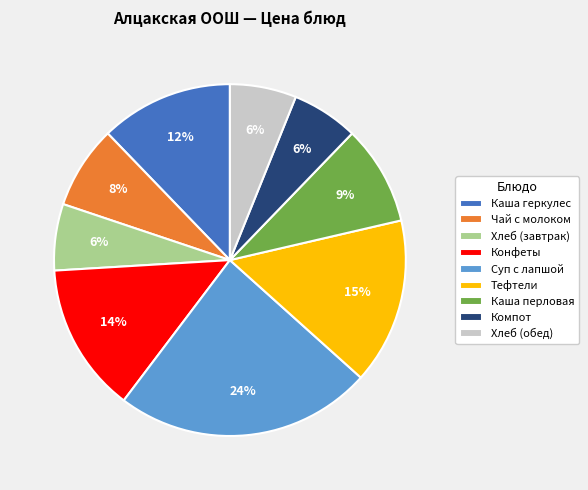

To the nearest percent, what is the difference between the Каша перловая and Суп с лапшой slice percentages?

15%